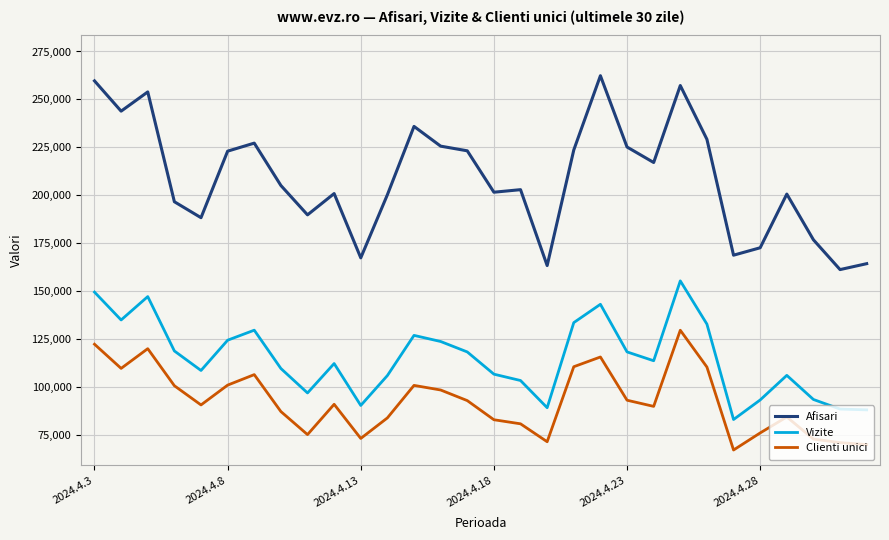

Rank the series by their maximum value, from lowest to highest.

Clienti unici, Vizite, Afisari